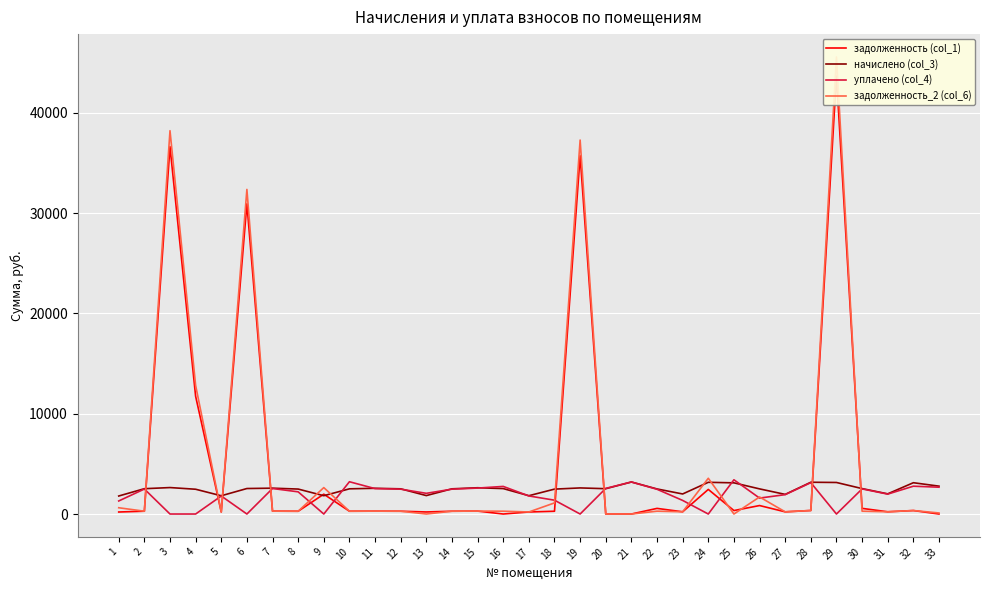

Which series has the largest range (max minus min)?

задолженность_2 (col_6)